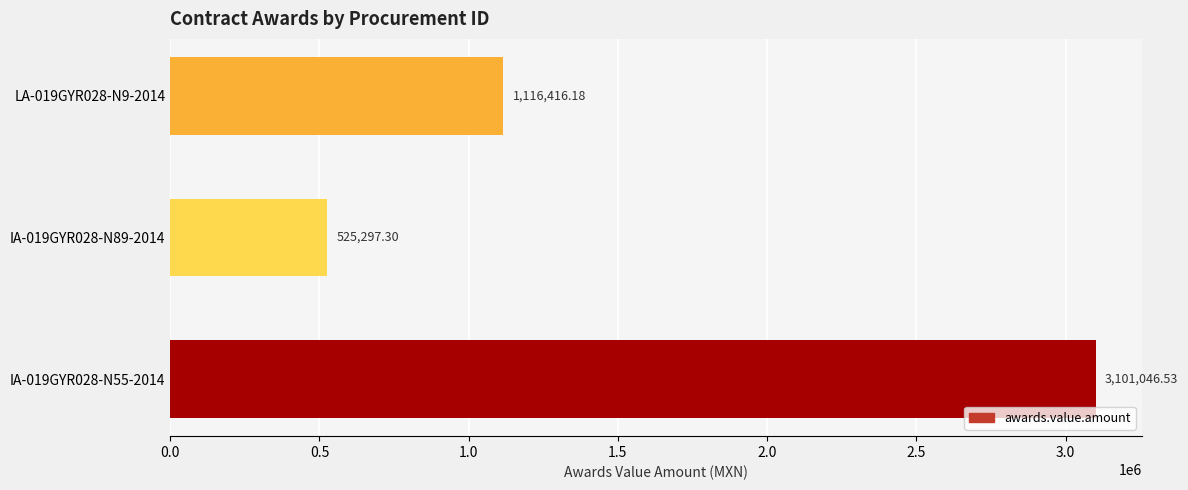

What is the difference between the maximum and minimum values?

2575749.2